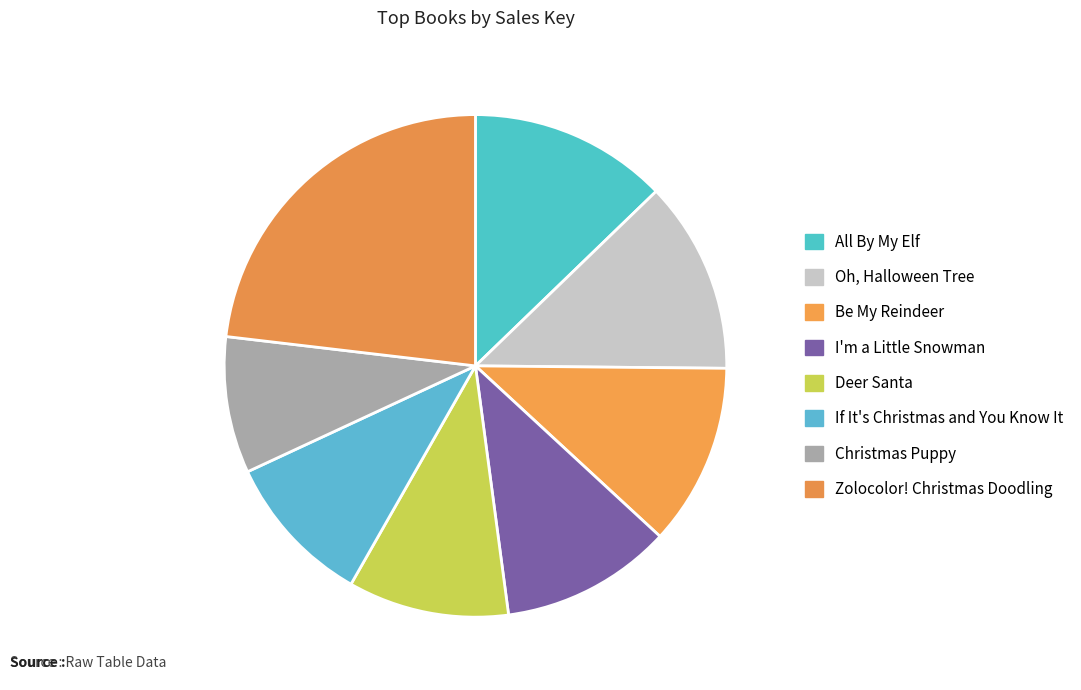

Count the number of slices in the pie.

8